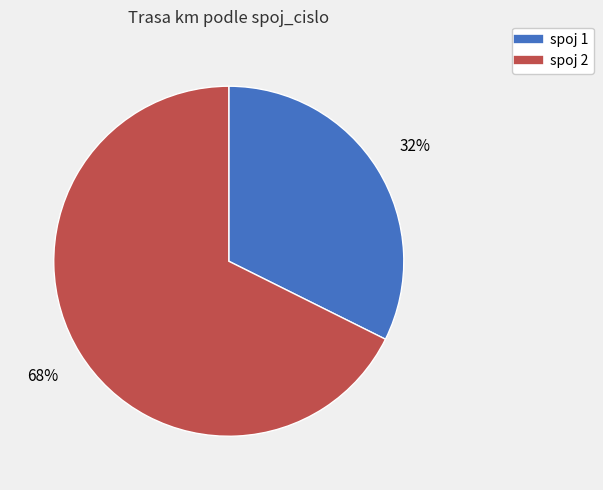

Does any single category account for the majority?

Yes